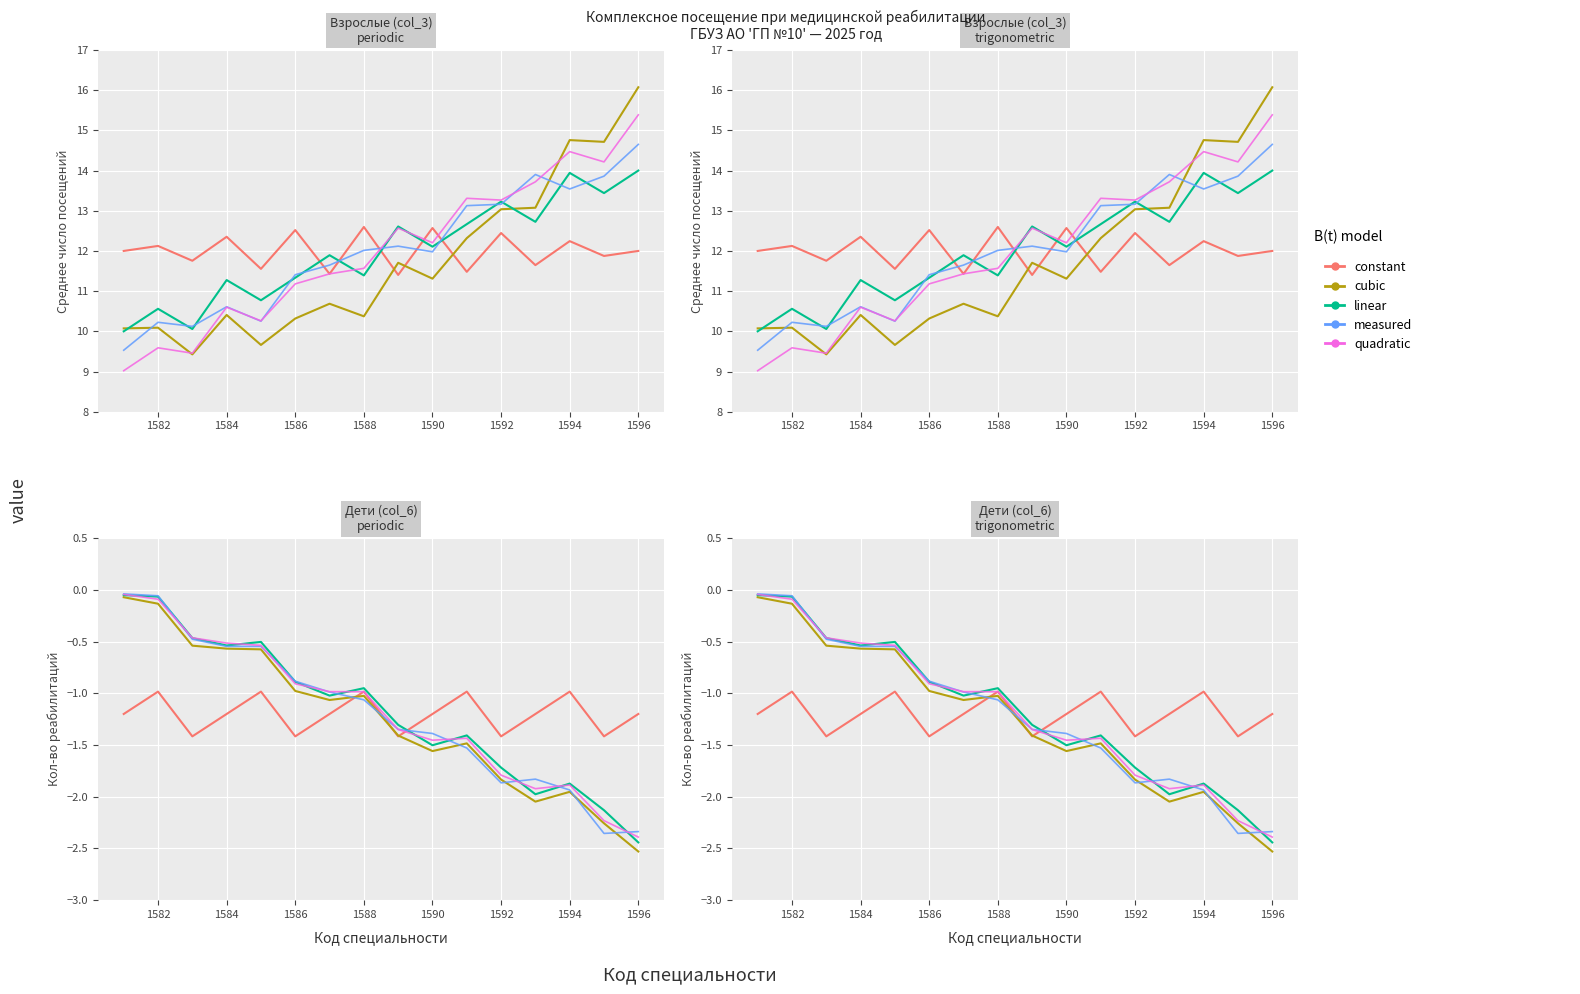

What are all the series names shown in the legend?

constant, cubic, linear, measured, quadratic